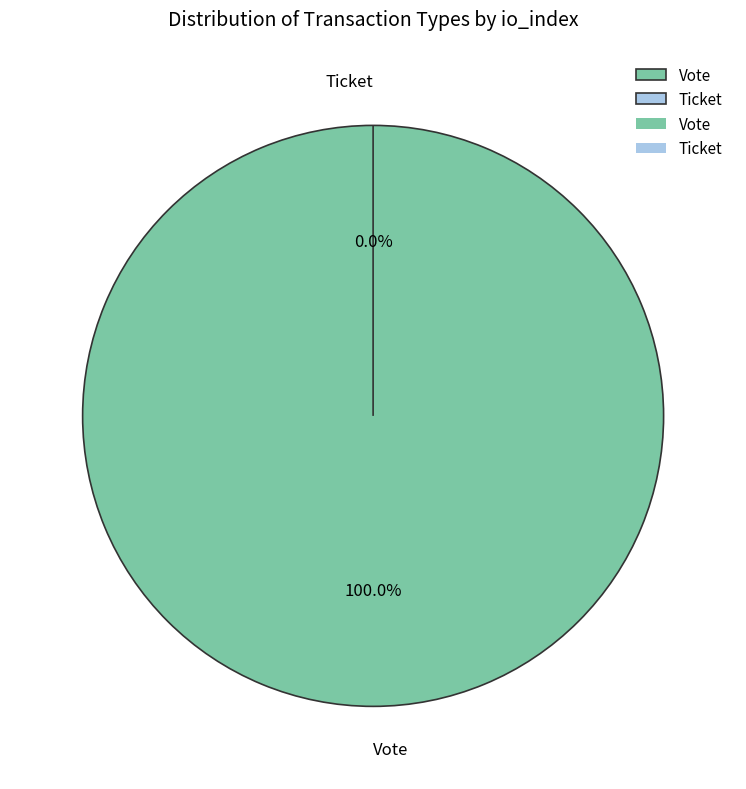

What is the total percentage of Vote and Ticket?

100.0%